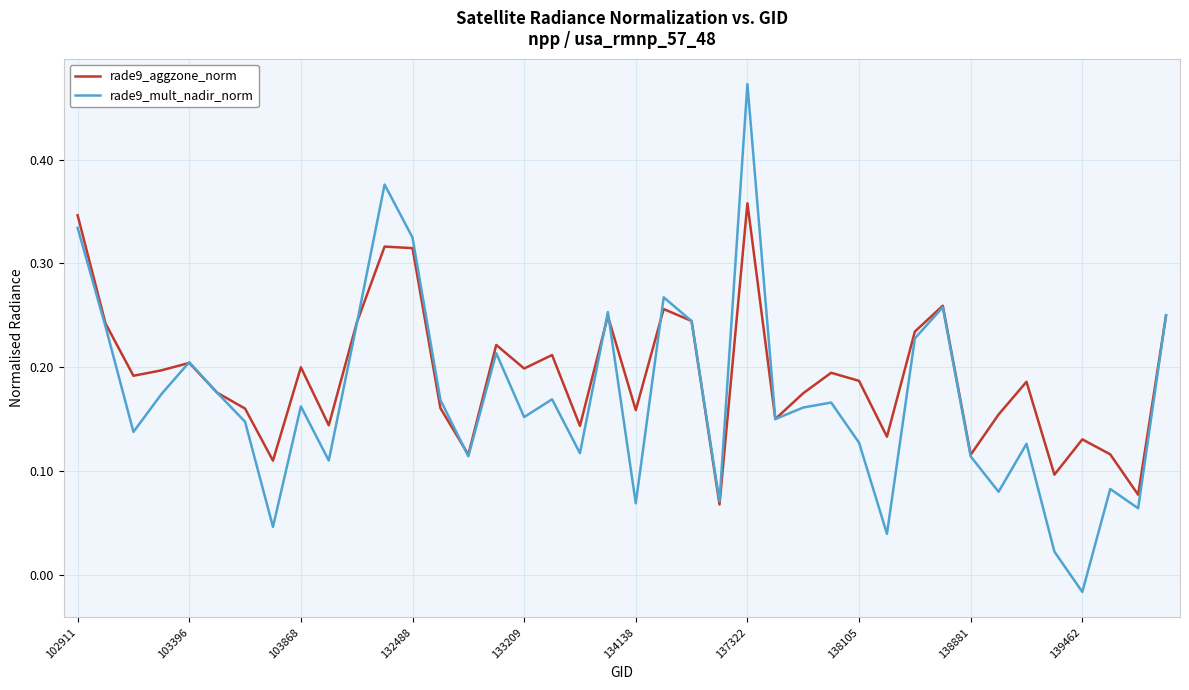

Rank the series by their maximum value, from lowest to highest.

rade9_aggzone_norm, rade9_mult_nadir_norm